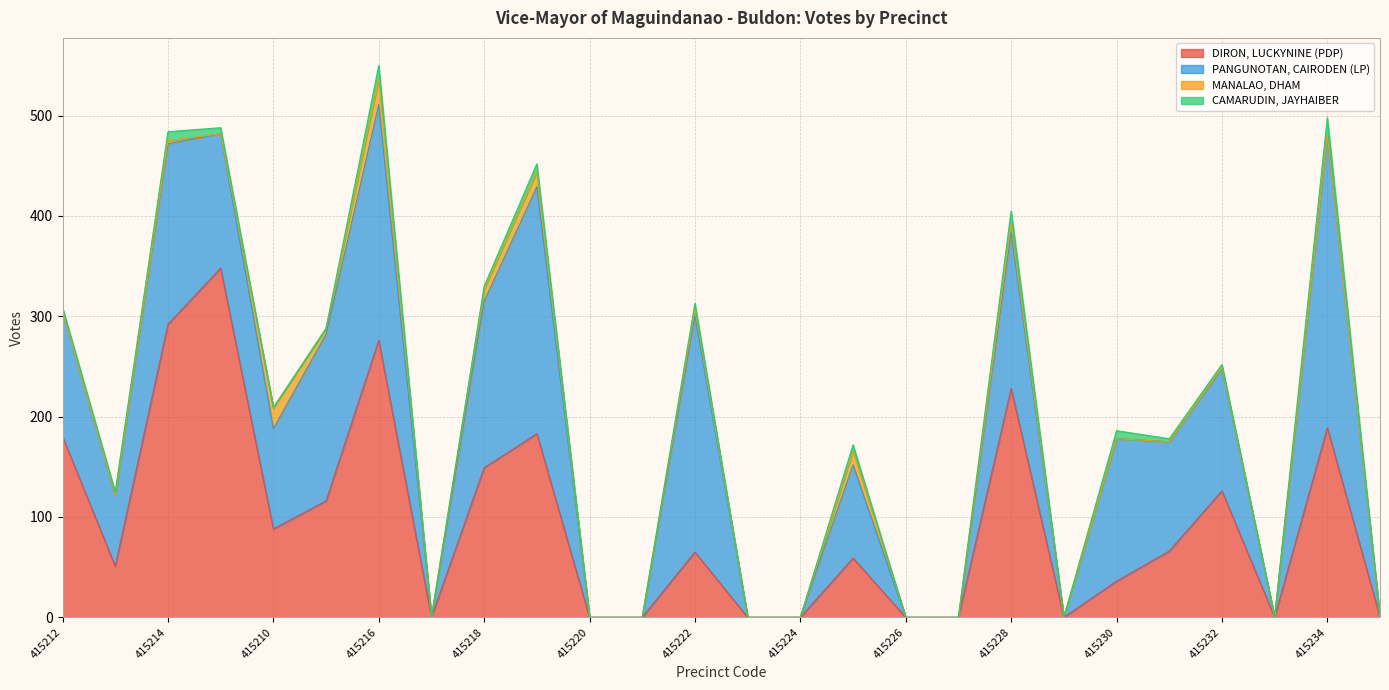

Is the value of PANGUNOTAN, CAIRODEN (LP) at 415235 greater than the value of DIRON, LUCKYNINE (PDP) at 415220?

No